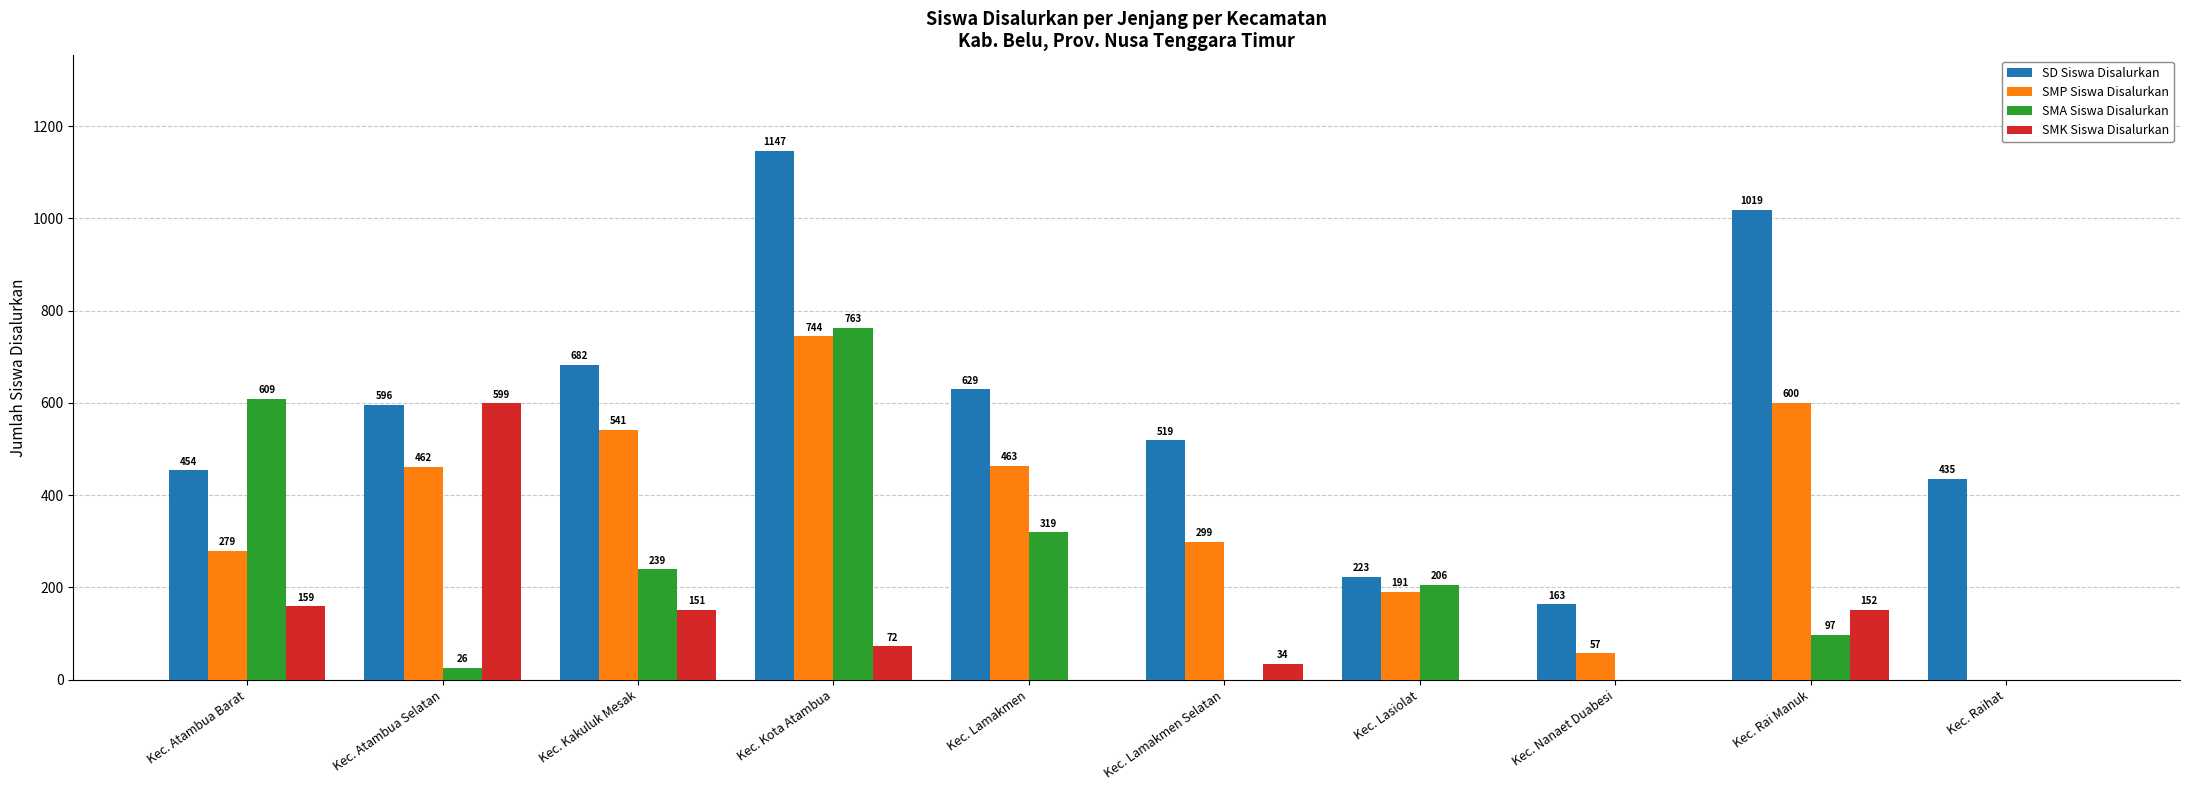

The value of SMA Siswa Disalurkan at Kec. Kakuluk Mesak is 239. True or false?

True